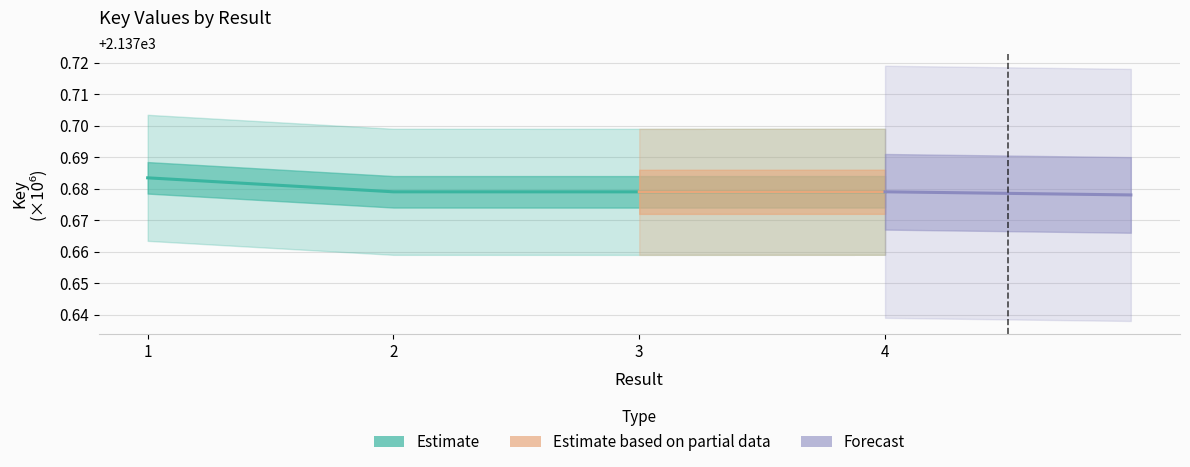

What is the average value?

2137.7